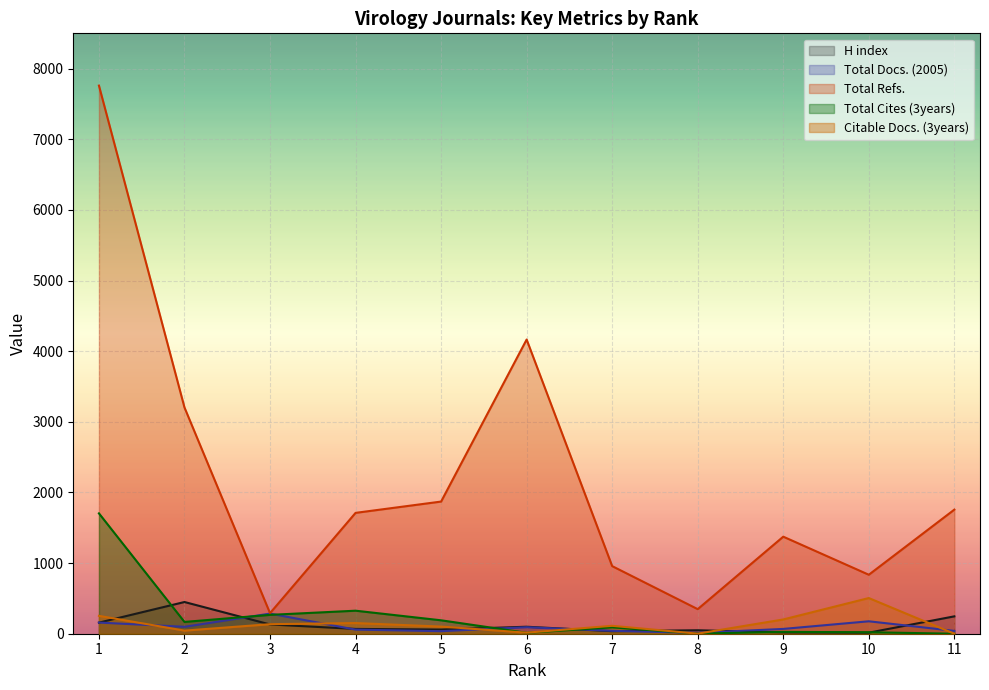

Does the chart display data point markers on the line(s)?

No